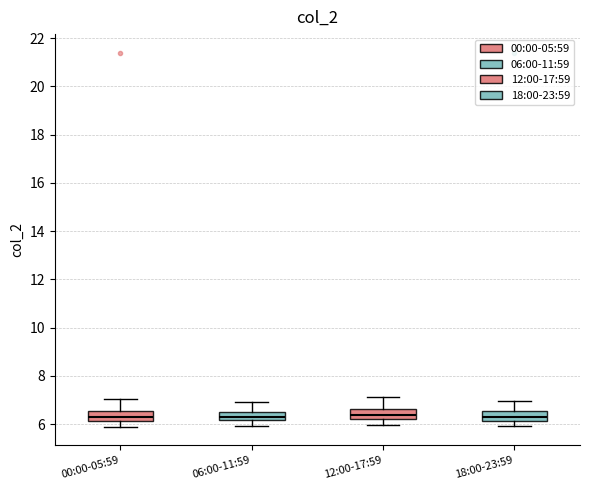

Reading left to right, transcribe this box plot: for each box, give where its median line is, the range the box spans, and where its two whiskers end, as read against the y-axis. The values are not printed on the chart, so give them approximately, as read against the axis.

00:00-05:59: median 6.2 (inside the box), box 6.2 to 6.6, whiskers 6.0 to 7.0
06:00-11:59: median 6.4, box 6.2 to 6.6, whiskers 6.0 to 7.0
12:00-17:59: median 6.4, box 6.2 to 6.6, whiskers 6.0 to 7.2
18:00-23:59: median 6.2 (just above the box's lower edge), box 6.2 to 6.6, whiskers 6.0 to 7.0